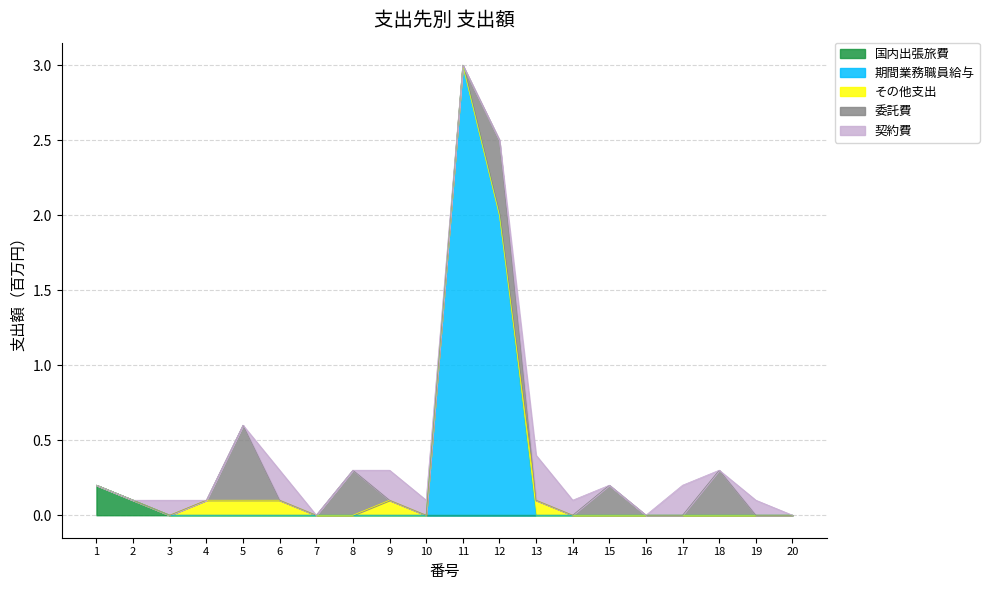

True or false: その他支出 has more than 0 interior local peaks.

True